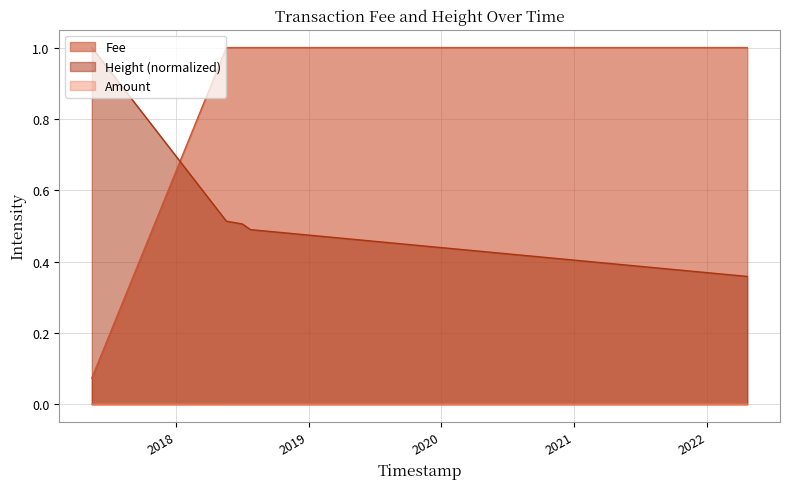

At how many categories does at least one series exceed 0?

5